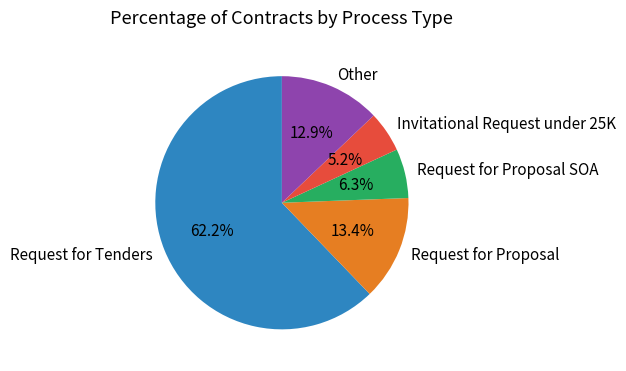

To the nearest percent, what percentage of the pie is Request for Proposal SOA?

6%